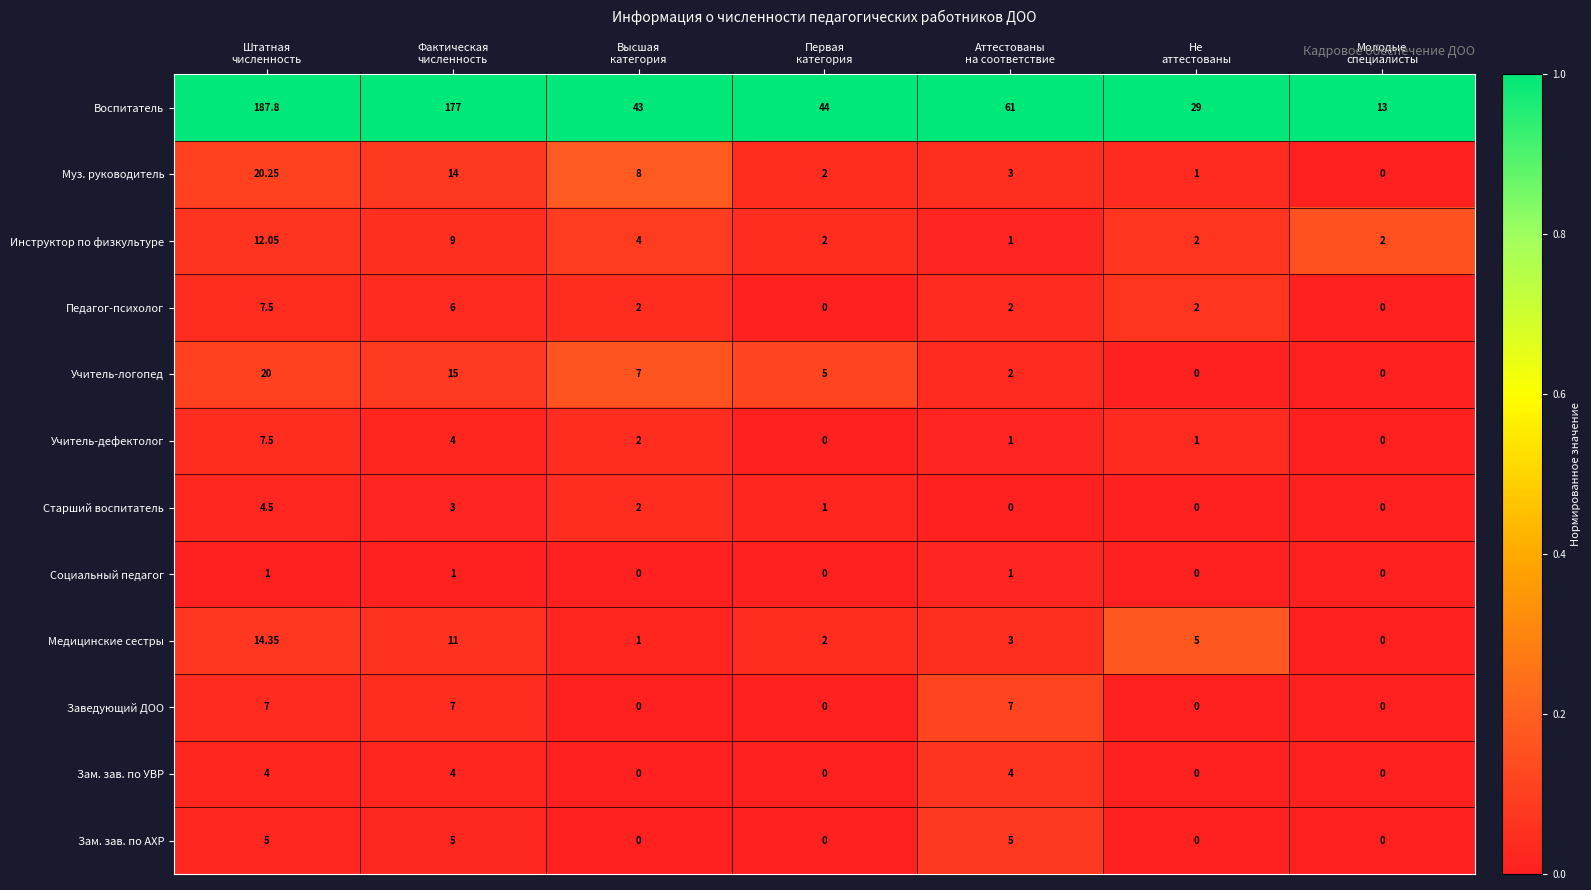

Which series has the largest range (max minus min)?

Воспитатель